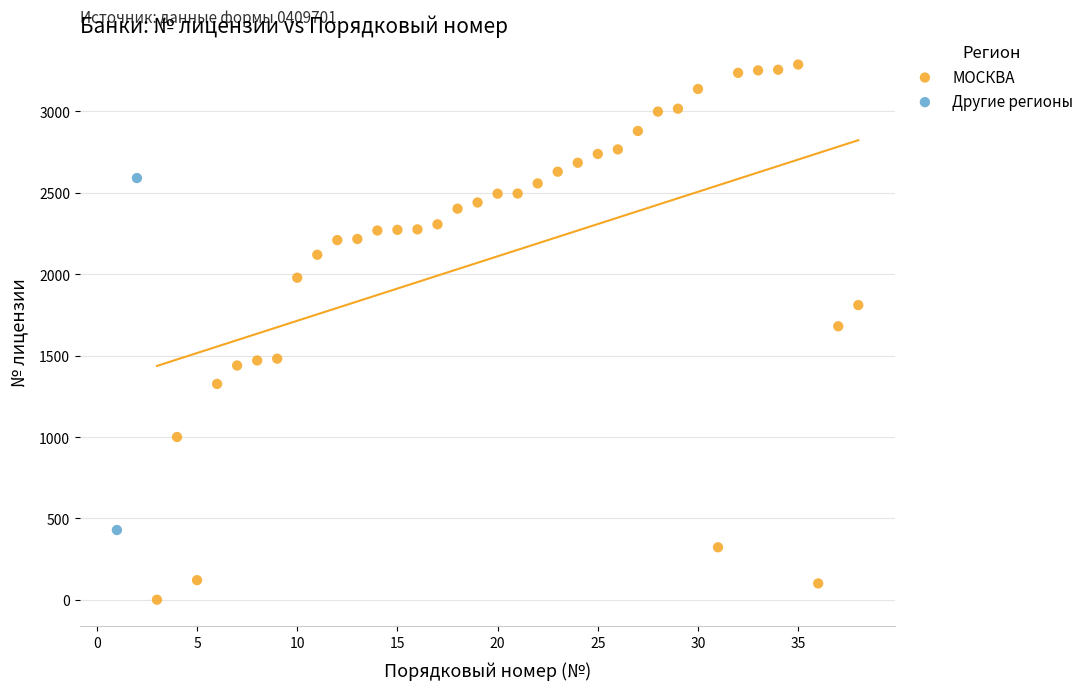

What are all the series names shown in the legend?

МОСКВА, Другие регионы